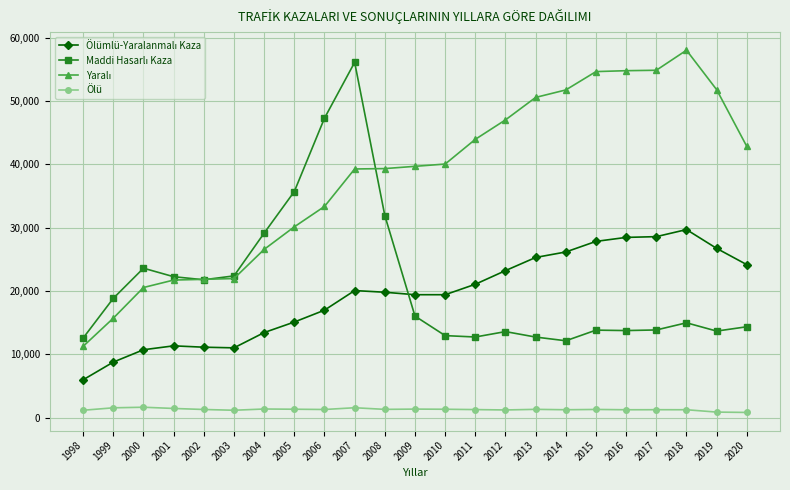

At which category is the sum across all series the highest?

2007